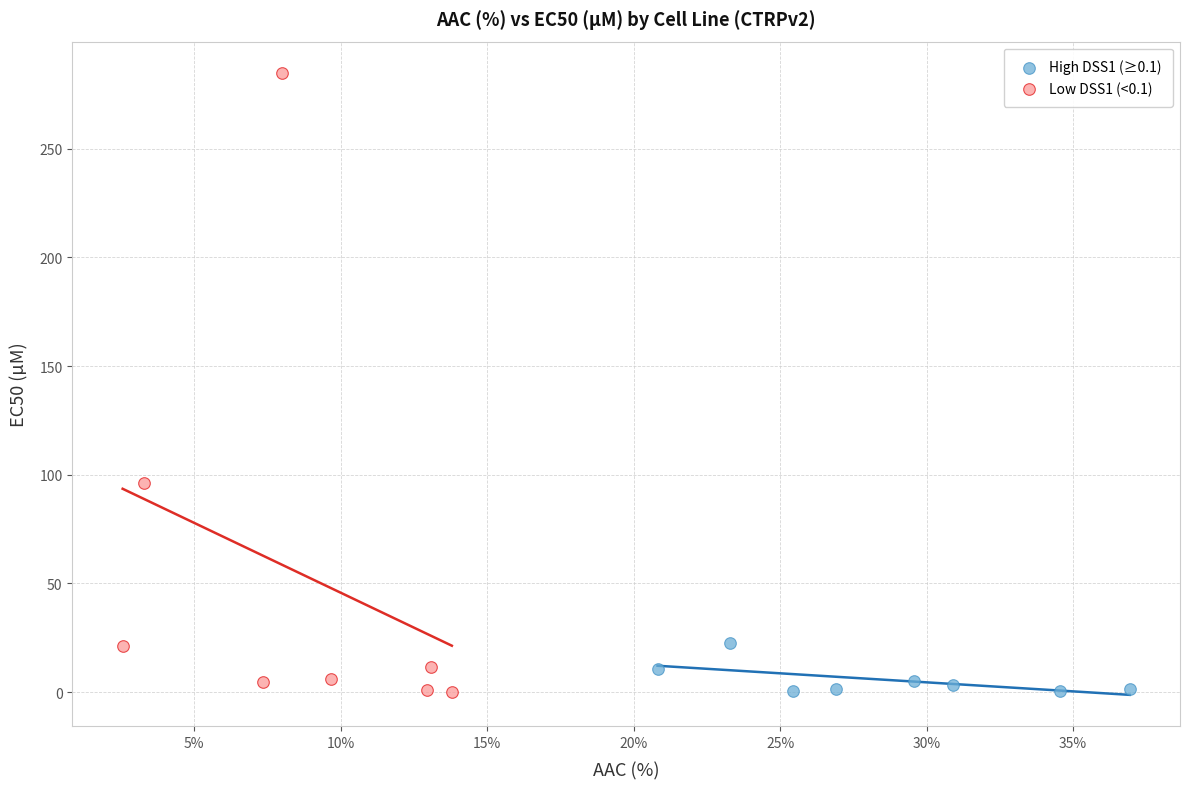

Which series has the largest Y range (max minus min)?

Low DSS1 (<0.1)